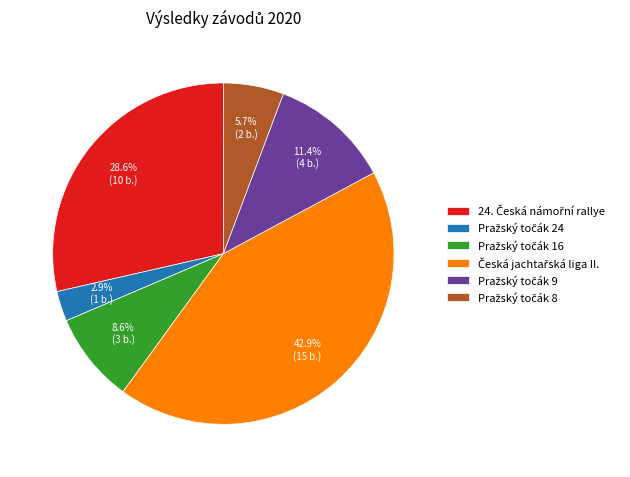

Is there any slice that represents more than half of the pie?

No